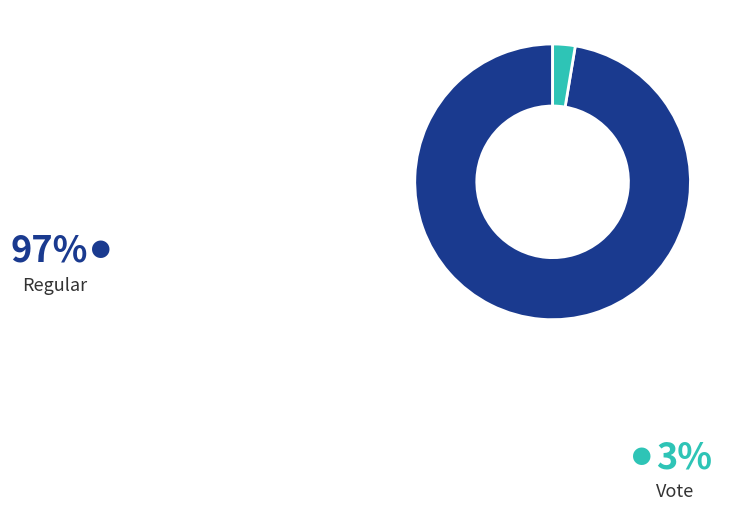

To the nearest percent, what is the combined percentage of Vote and Regular?

100%